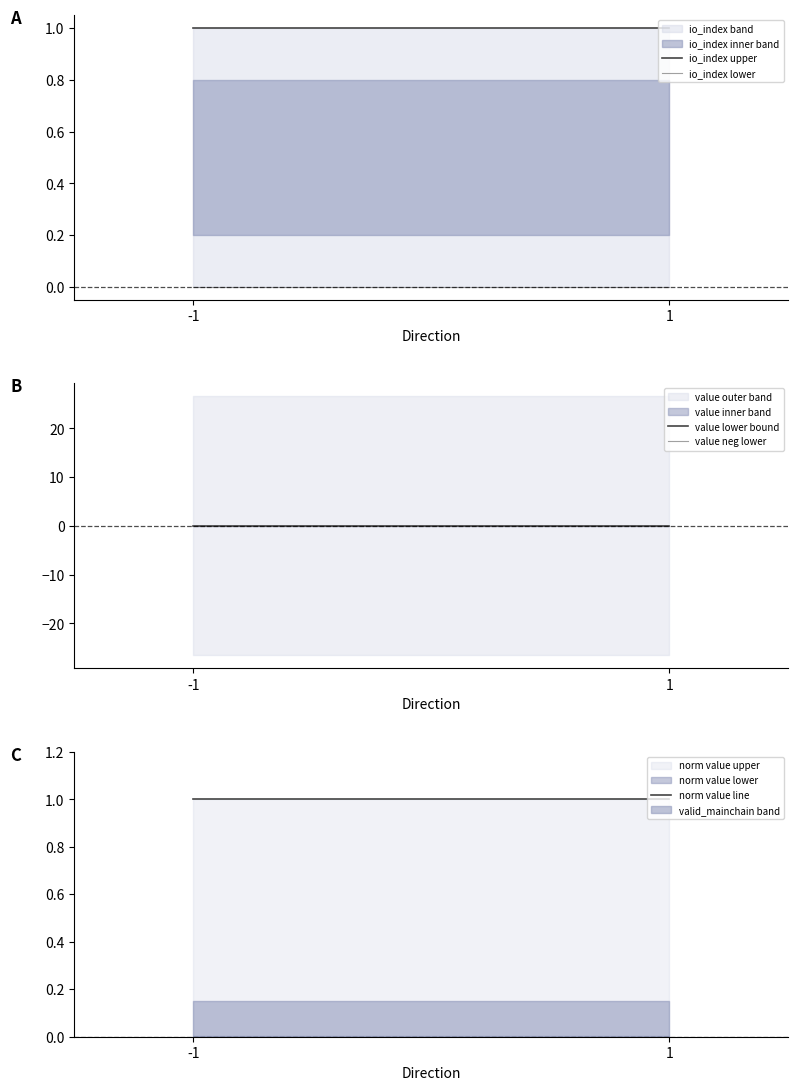

Reading left to right, transcribe all the data shown in this chart.

io_index upper: 1.0	1.0
io_index lower: 0.0	0.0
value lower bound: 0.1	0.1
value neg lower: -0.1	-0.1
norm value line: 1.0	1.0